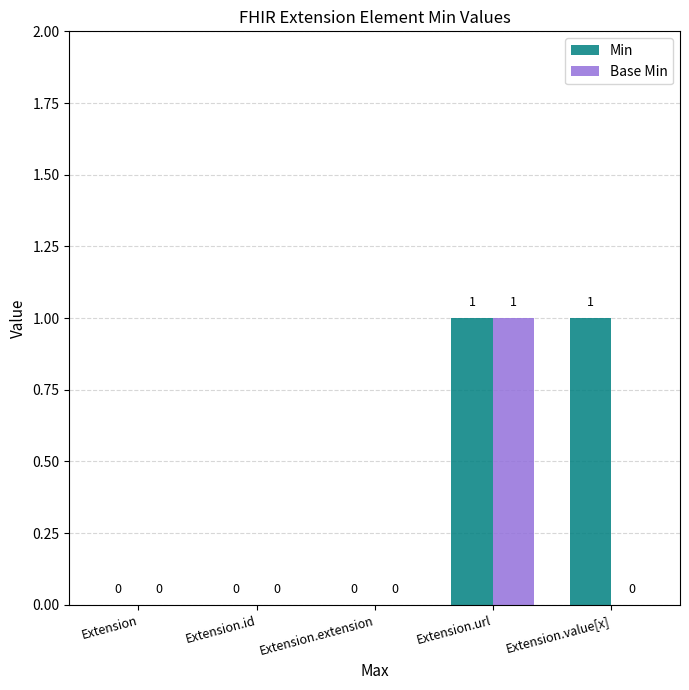

The value of Min at Extension.value[x] is 2. True or false?

False